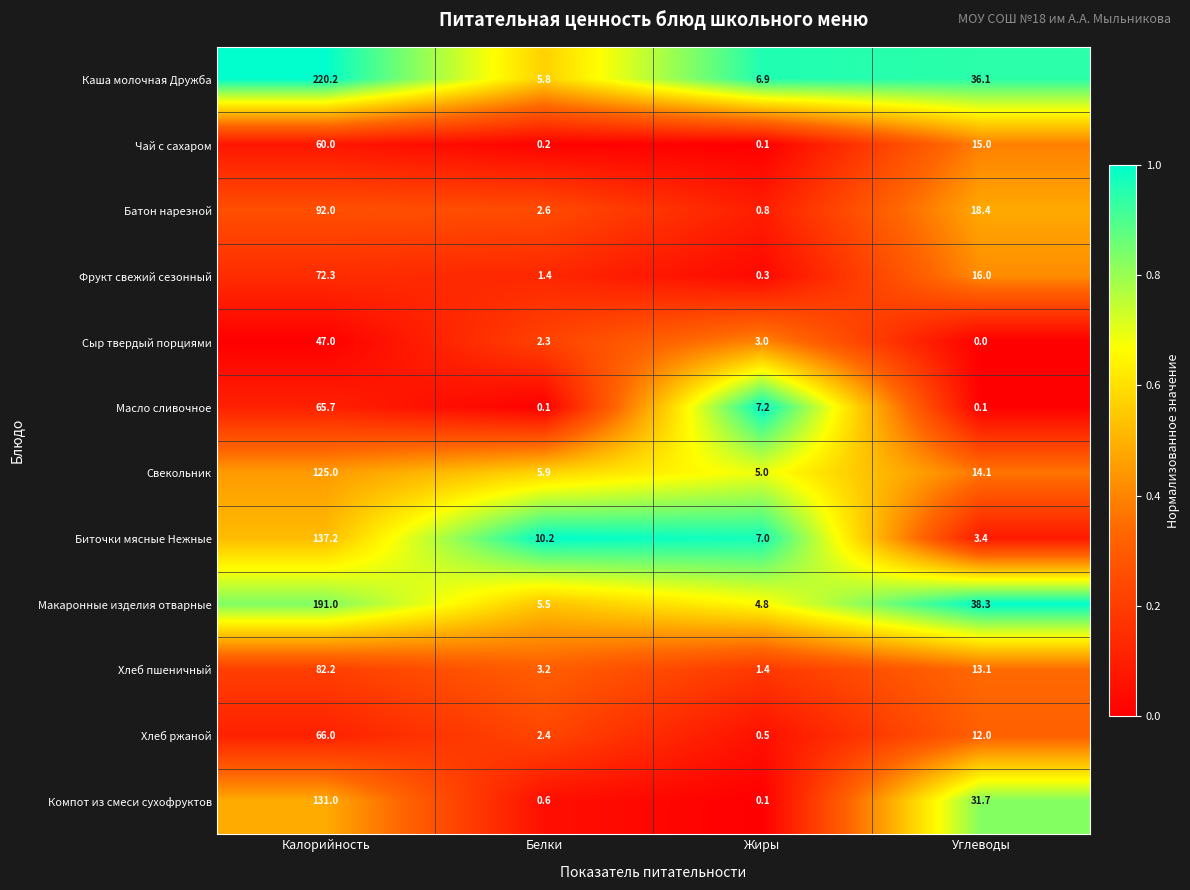

Which series has the largest total across all categories?

Каша молочная Дружба